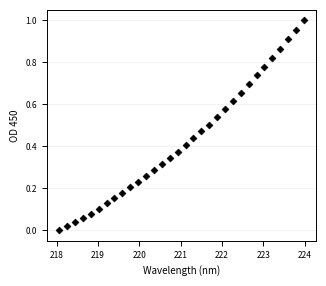

What is the range of X values (max minus min)?

5.9